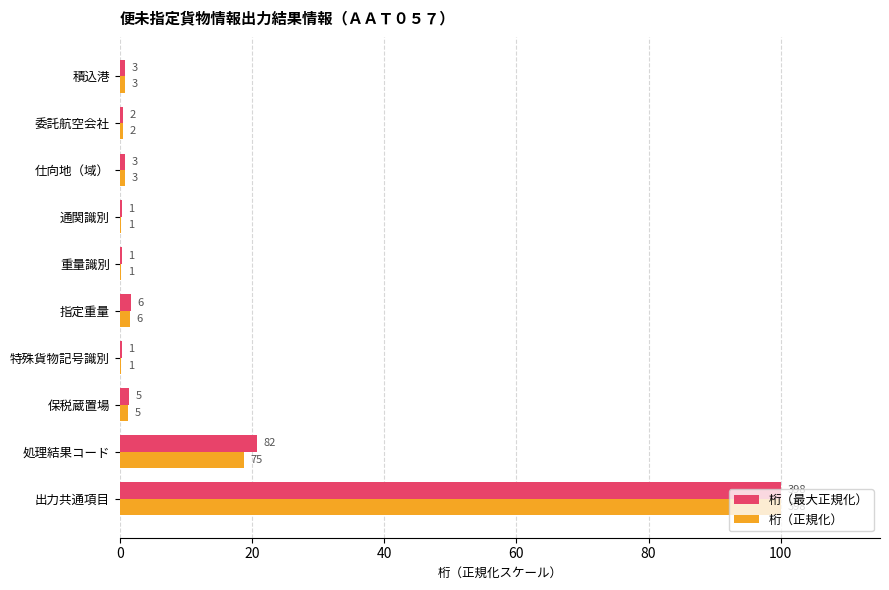

What are all the series names shown in the legend?

桁（最大正規化）, 桁（正規化）